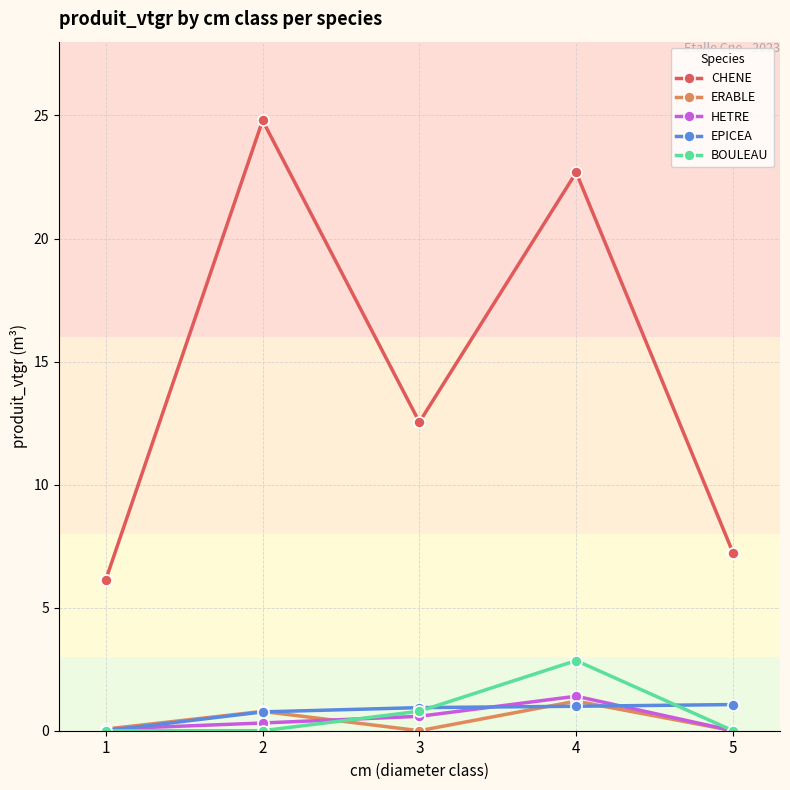

What is the maximum value shown in the chart?

24.8